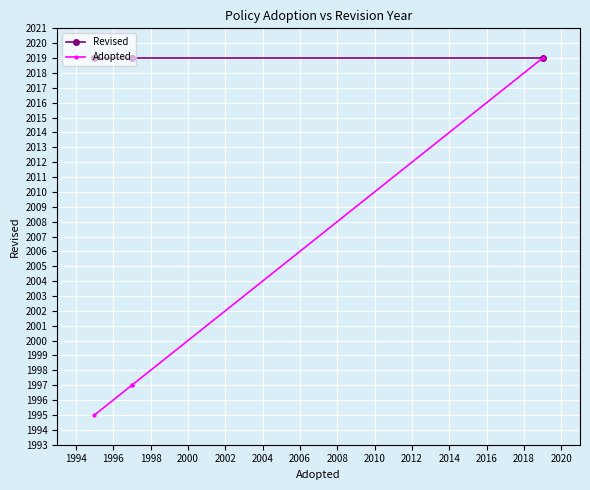

True or false: Adopted and Revised cross at least once.

False